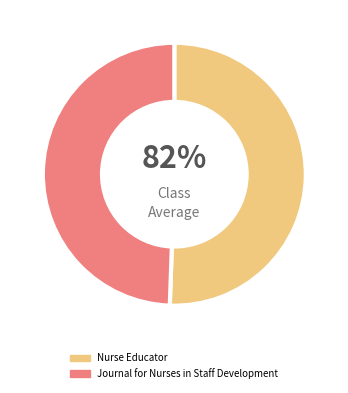

Is it true that Nurse Educator is 51% of the pie?

True